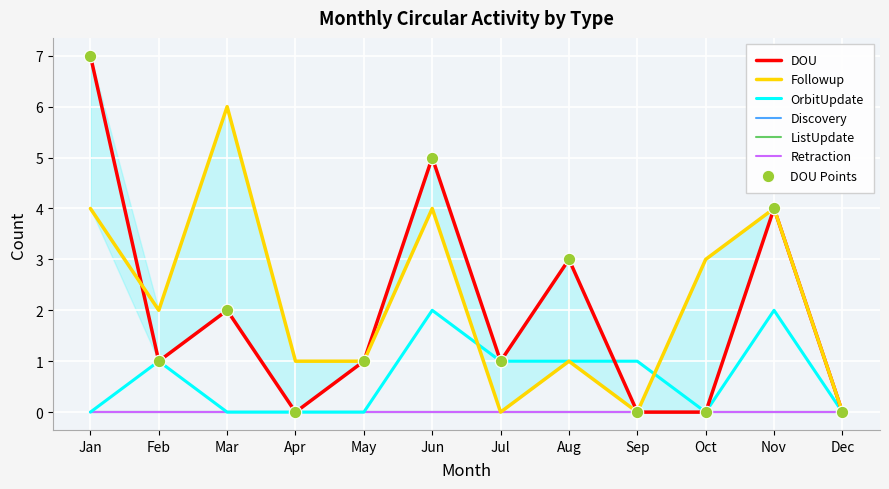

At which category is the sum across all series the highest?

Jan